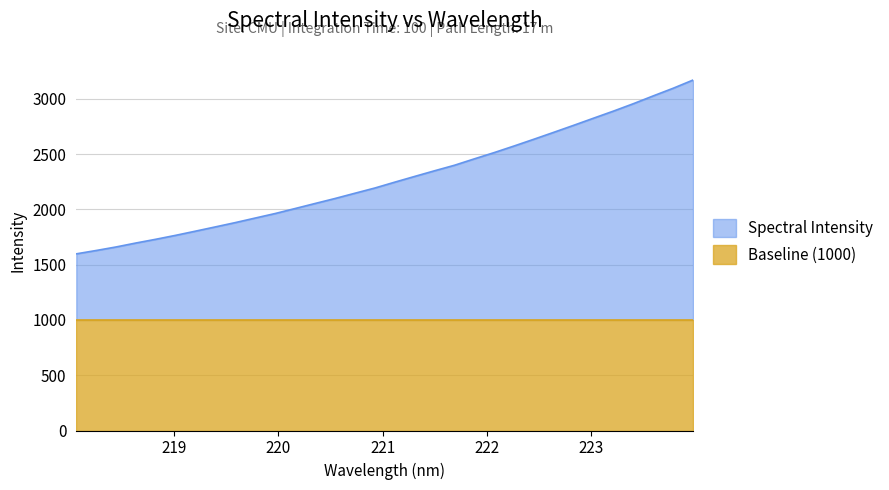

What position from the right is 219.0156?

27